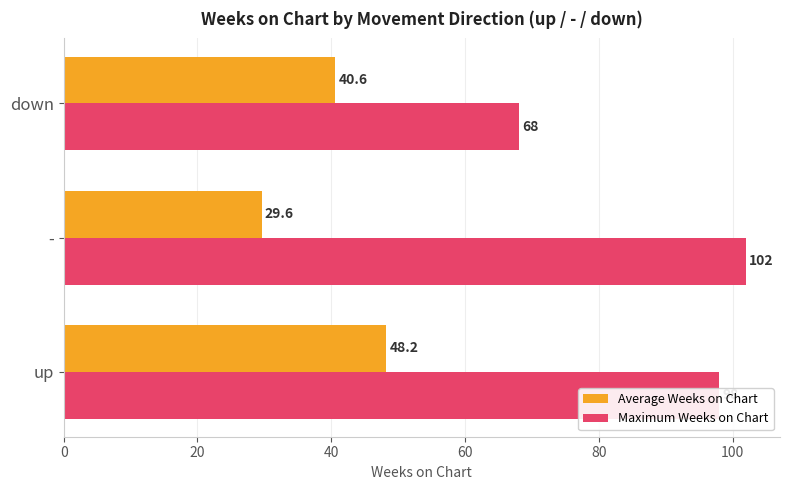

What is the minimum value shown in the chart?

29.6